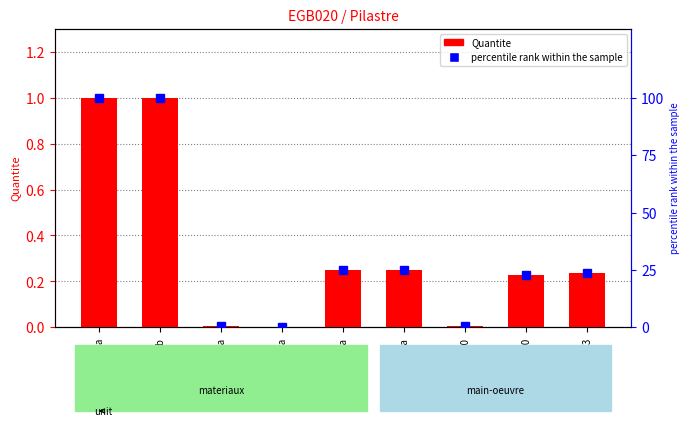

What is the sum of all percentile rank values?

297.8